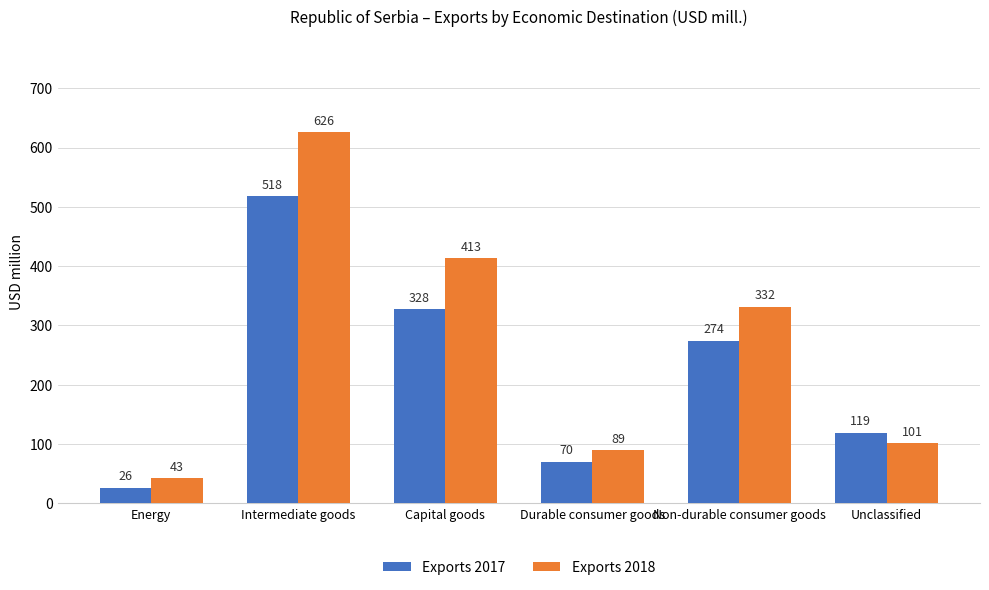

Which series changed the most between Intermediate goods and Capital goods?

Exports 2018